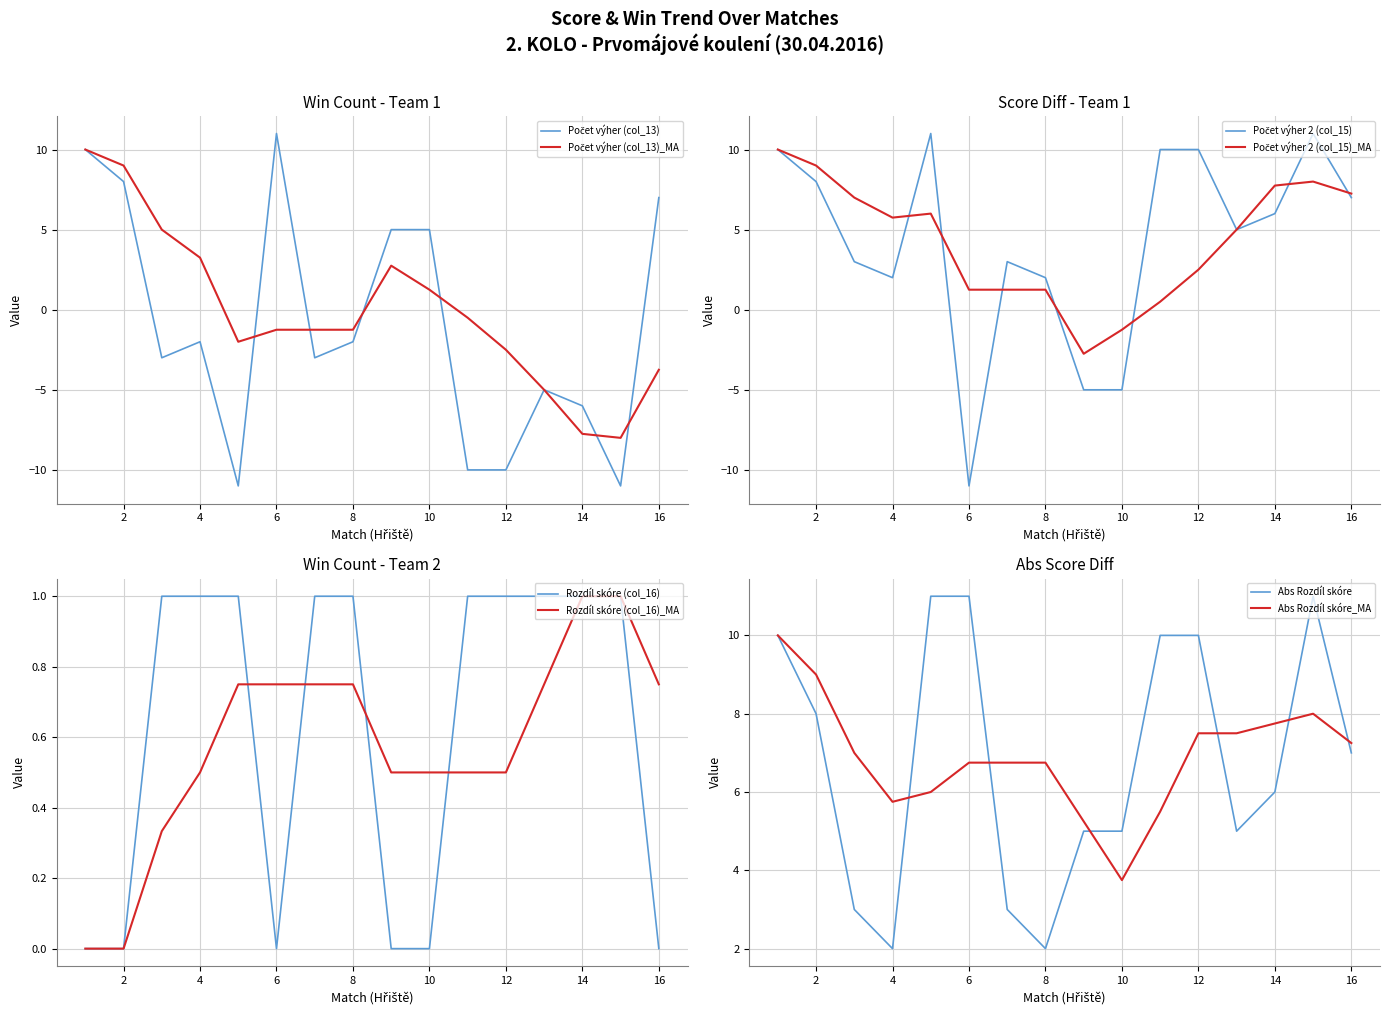

At which category does Počet výher 2 (col_15) reach its first local peak?

5